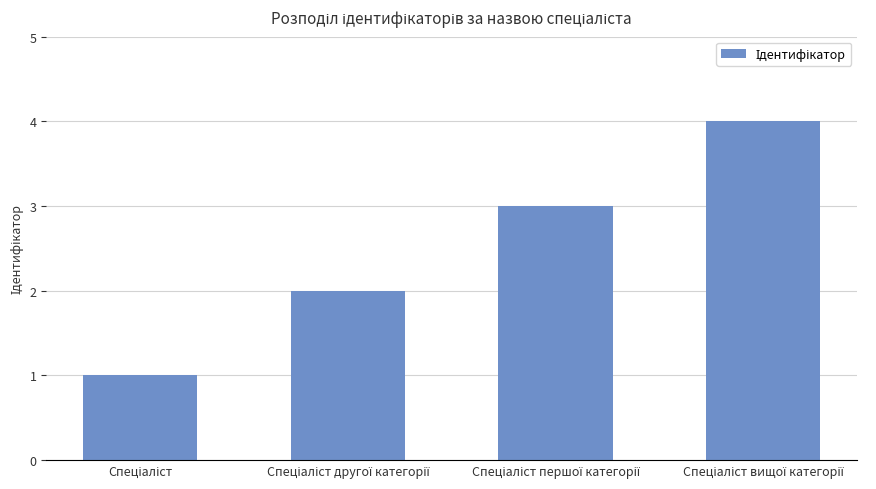

What is the maximum value shown in the chart?

4